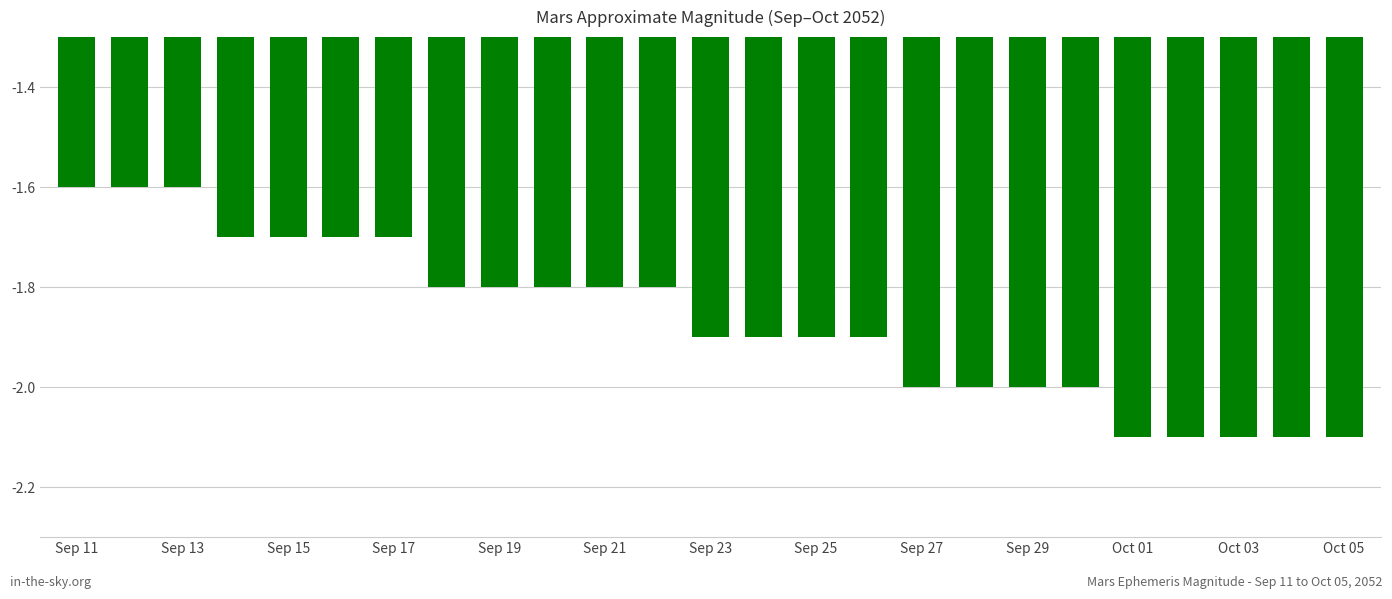

Reading left to right, transcribe all the data shown in this chart.

-1.6	-1.6	-1.6	-1.7	-1.7	-1.7	-1.7	-1.8	-1.8	-1.8	-1.8	-1.8	-1.9	-1.9	-1.9	-1.9	-2.0	-2.0	-2.0	-2.0	-2.1	-2.1	-2.1	-2.1	-2.1